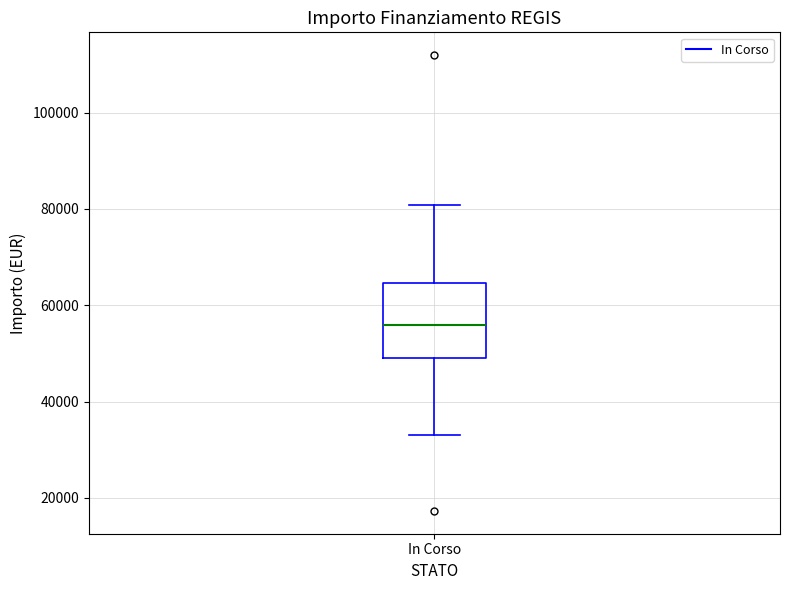

Transcribe this box plot: give where the median line is, the range the box spans, and where the two whiskers end, as read against the y-axis. The values are not printed on the chart, so give them approximately, as read against the axis.

median 56000, box 50000 to 64000, whiskers 32000 to 80000